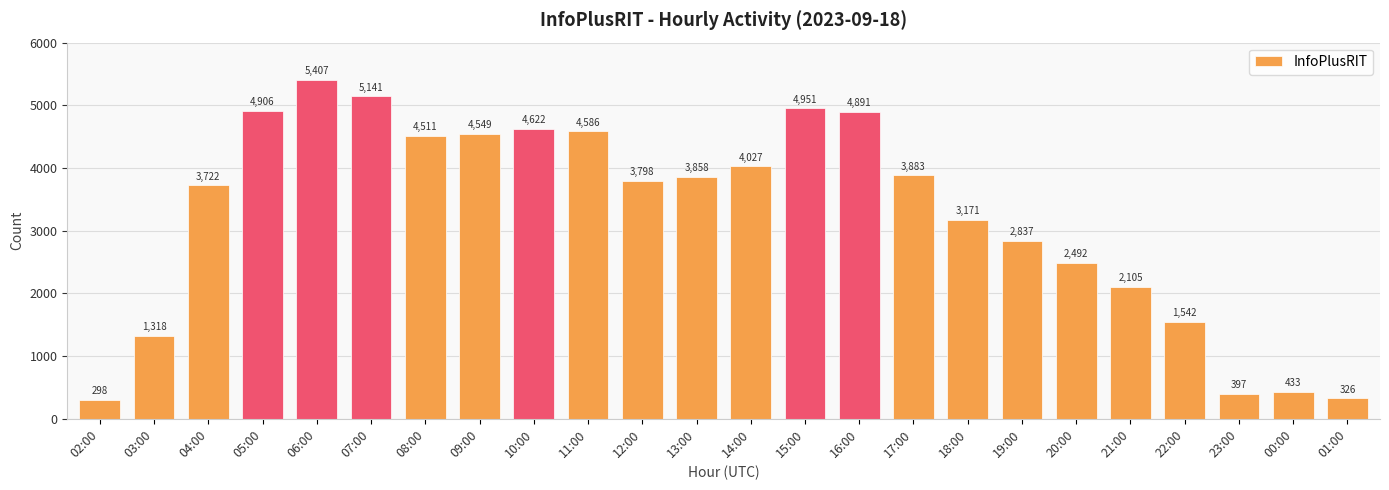

How many data points are less than 3858?

12